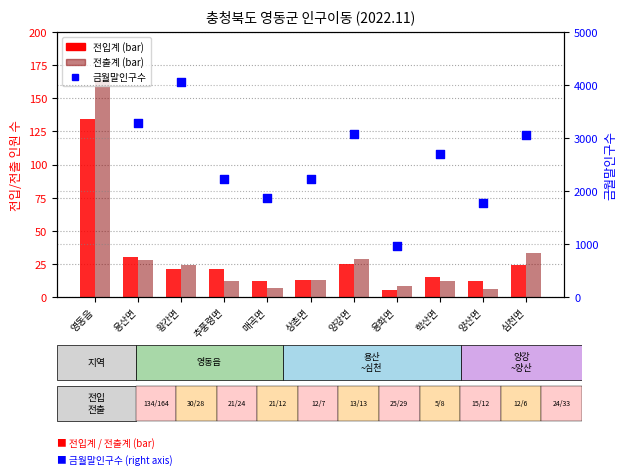

Which series has the largest total across all categories?

금월말인구수